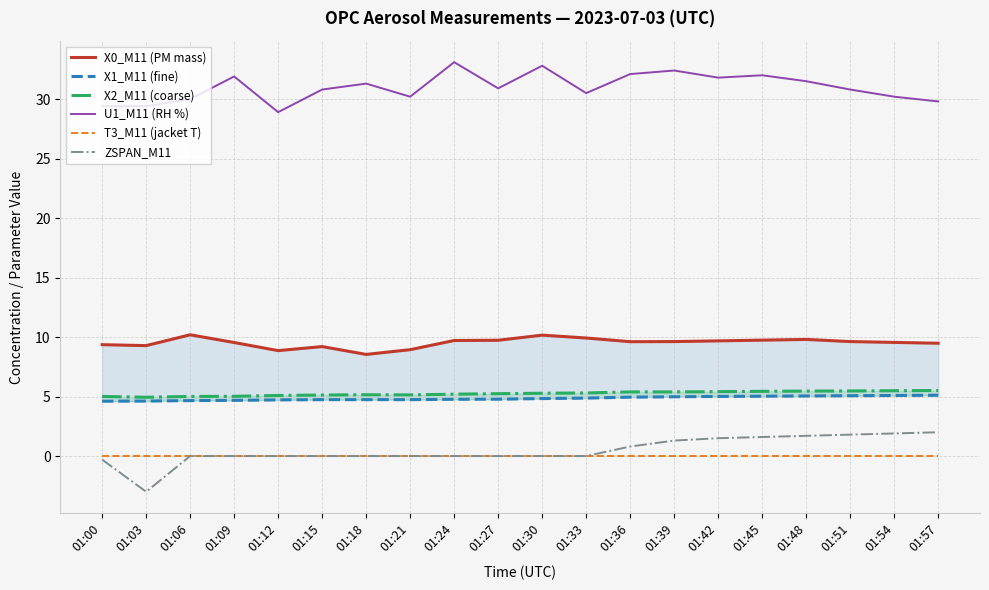

What is the average value of the X2_M11 (coarse) series?

5.3